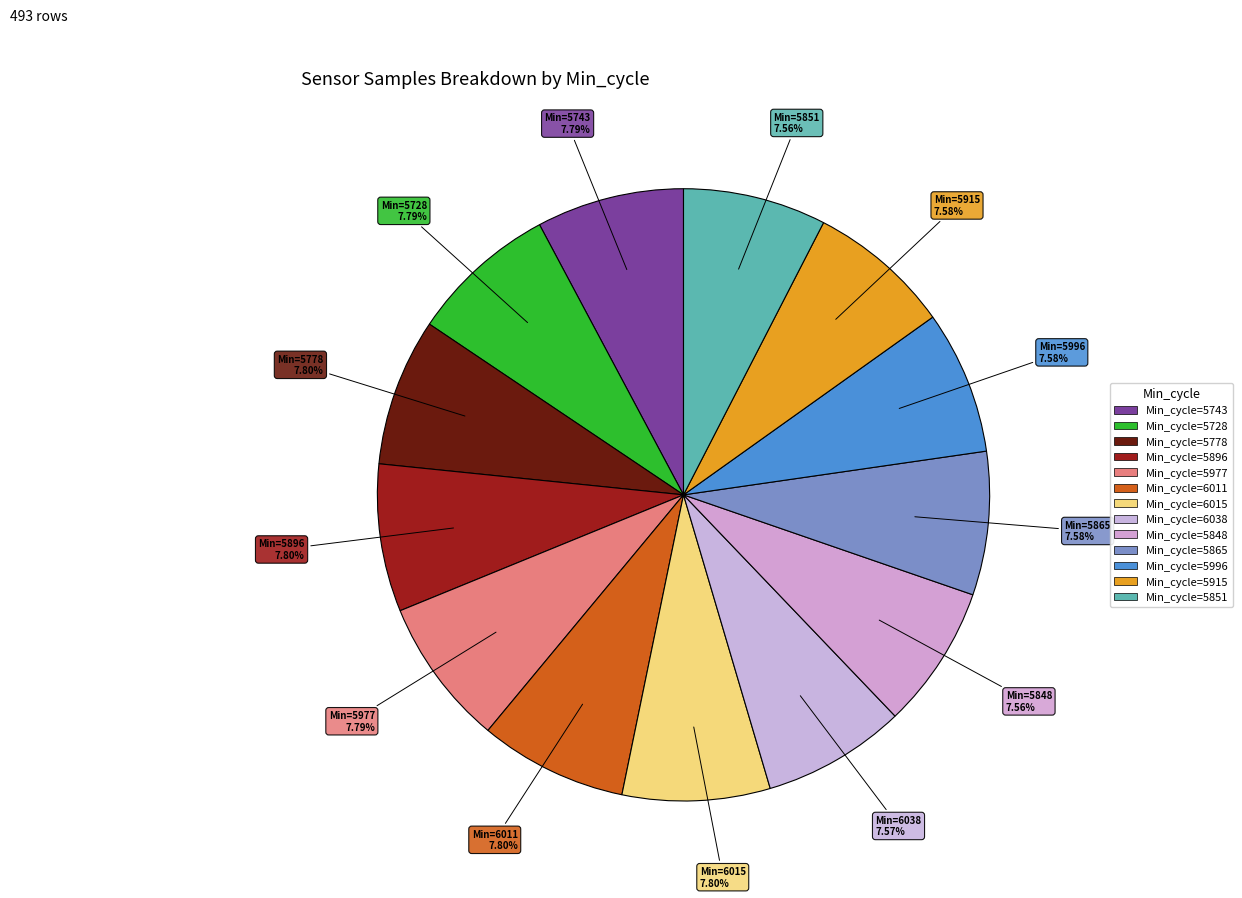

How many slices are in this pie chart?

13